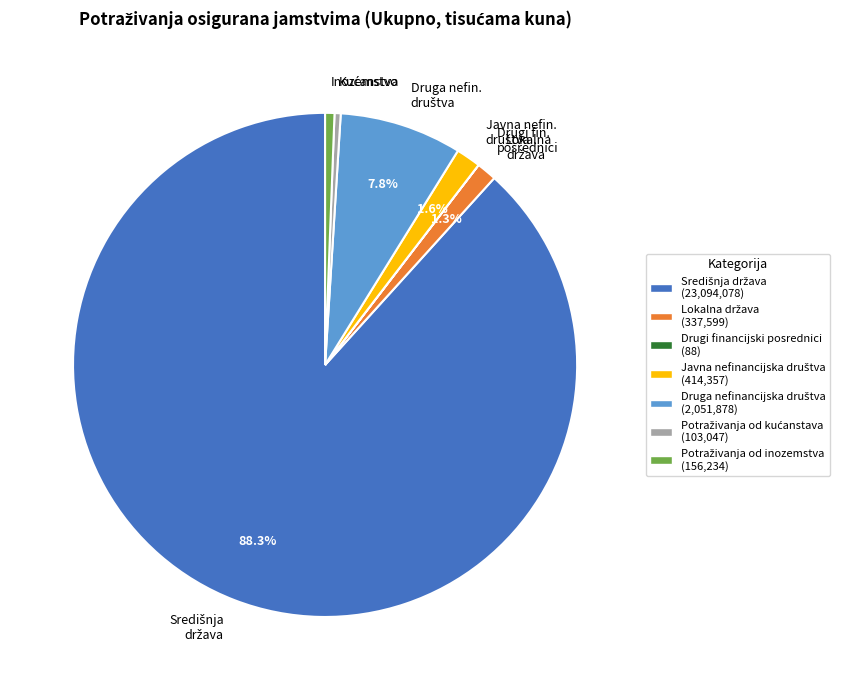

Does any single category account for the majority?

Yes